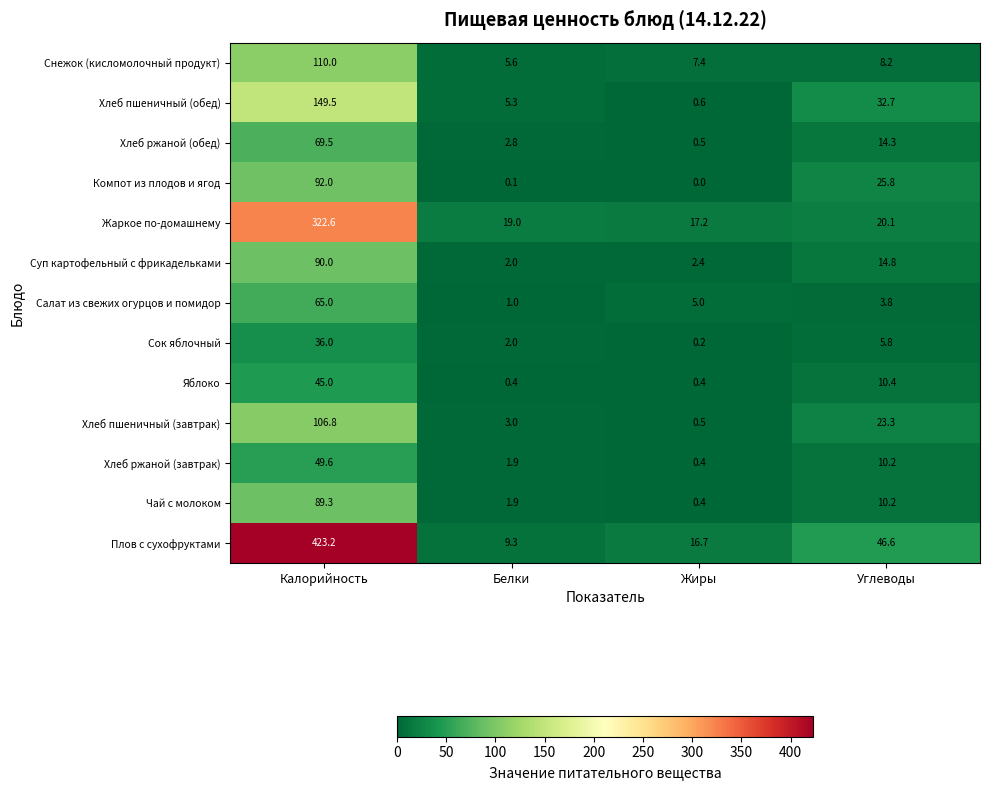

What is the difference between the Хлеб пшеничный (завтрак) values at Углеводы and Жиры?

22.8